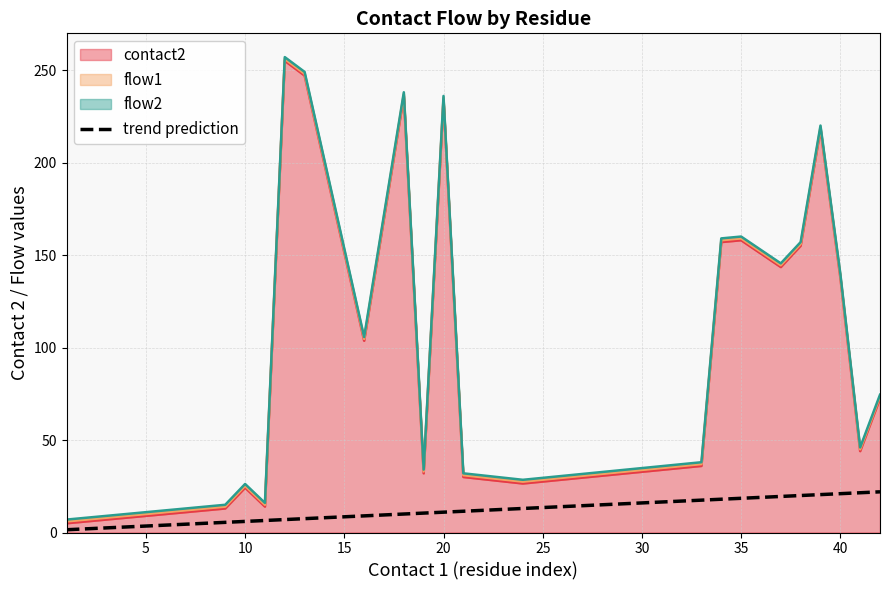

Does the chart display data point markers on the line(s)?

No